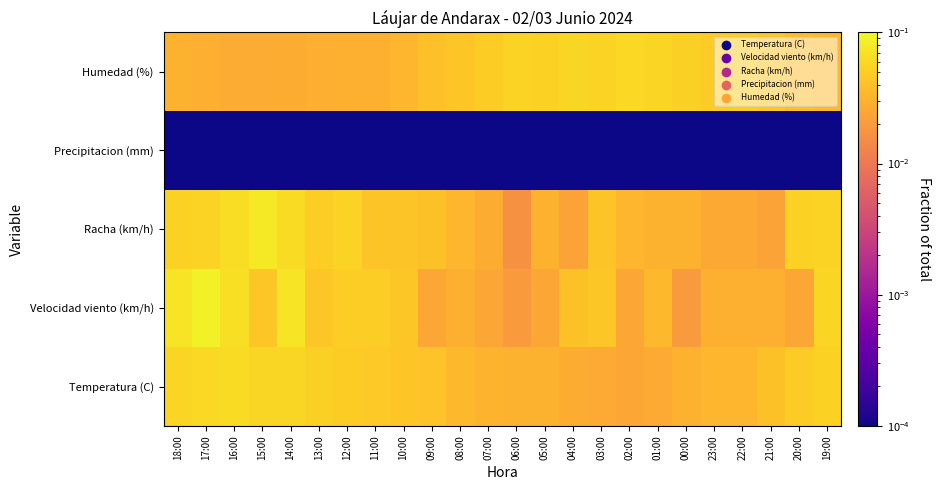

What is the total value across all series at 02:00?

0.1